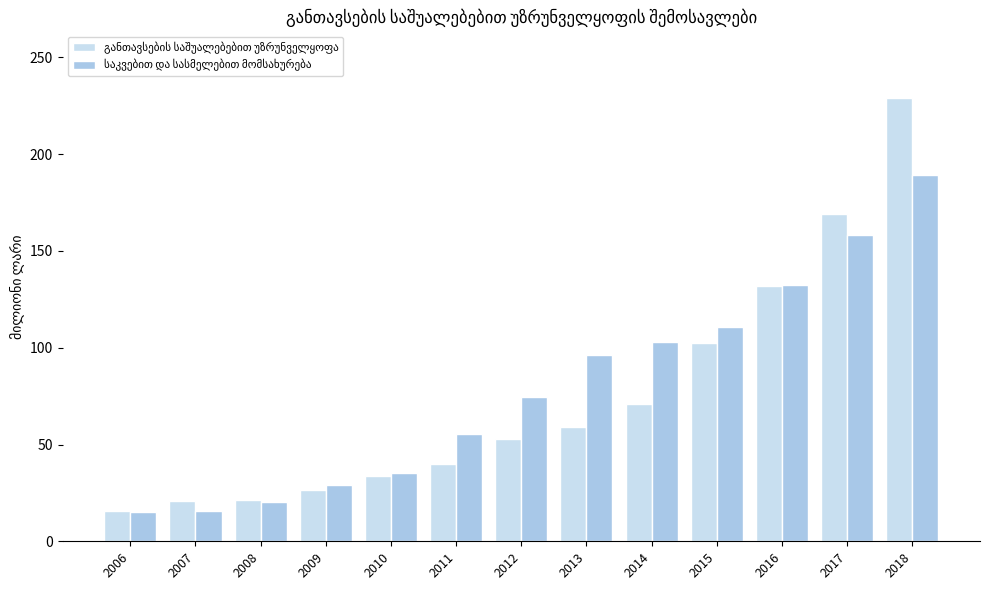

What is the minimum value shown in the chart?

15.2